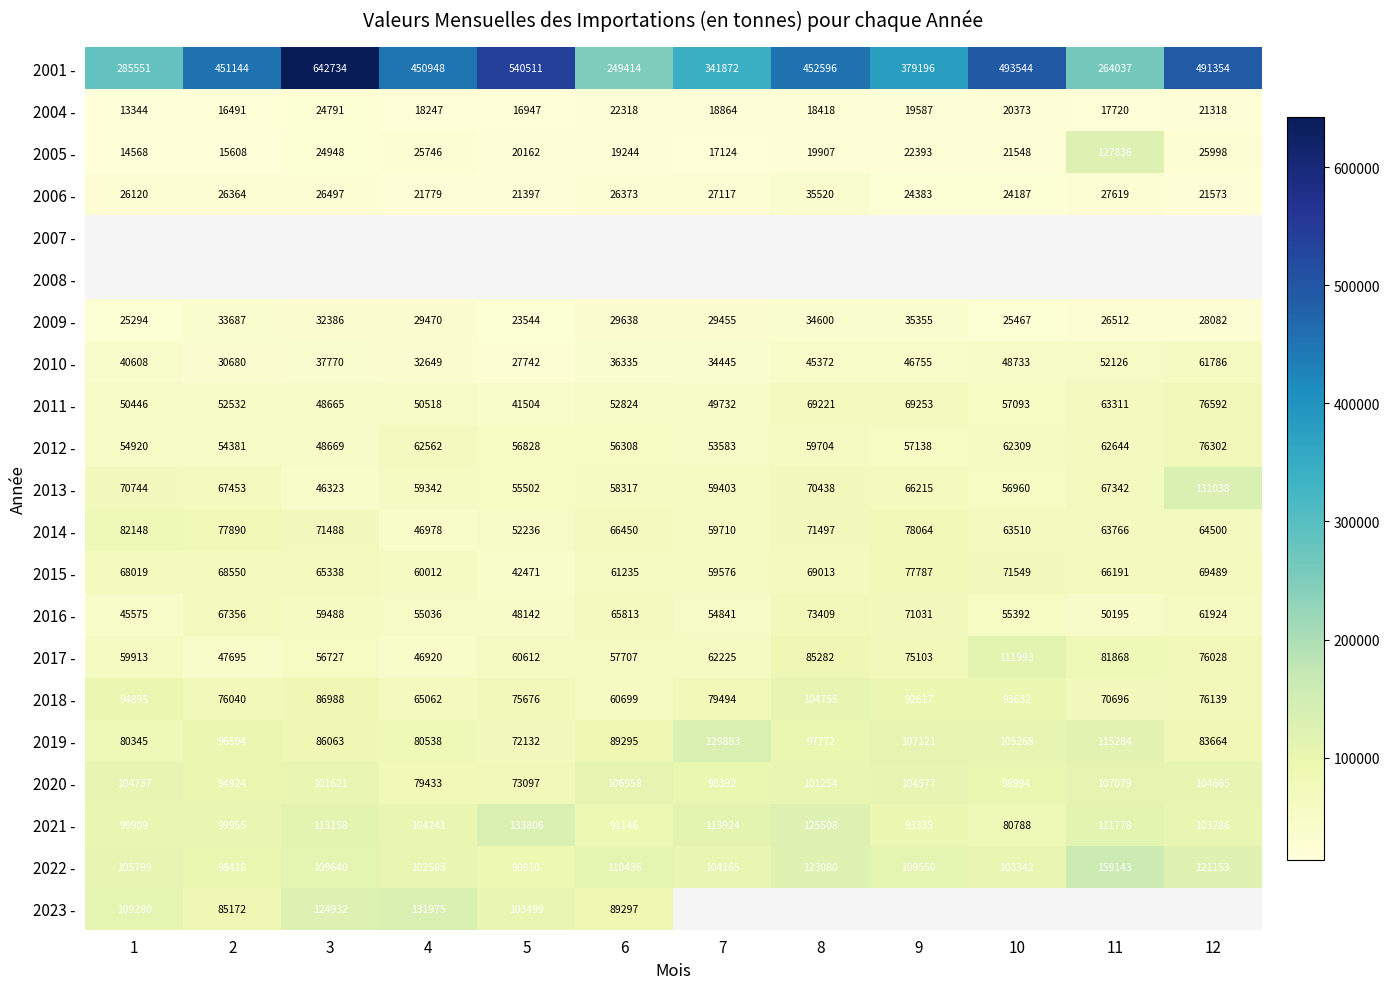

At which label does 2005 - first exceed 21548?

3